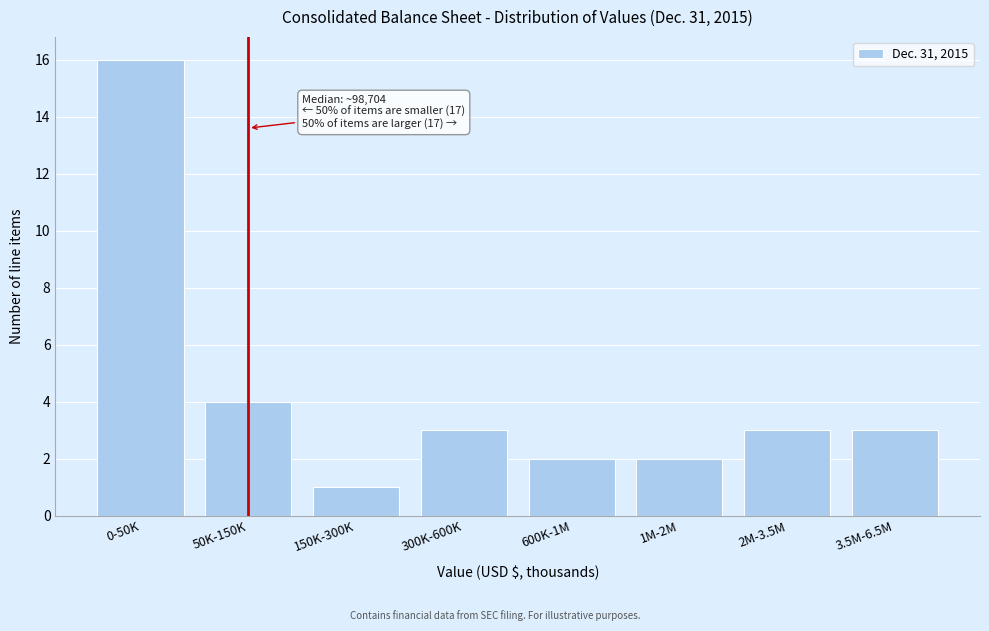

Reading left to right, transcribe all the data shown in this chart.

0-50K=16	50K-150K=4	150K-300K=1	300K-600K=3	600K-1M=2	1M-2M=2	2M-3.5M=3	3.5M-6.5M=3